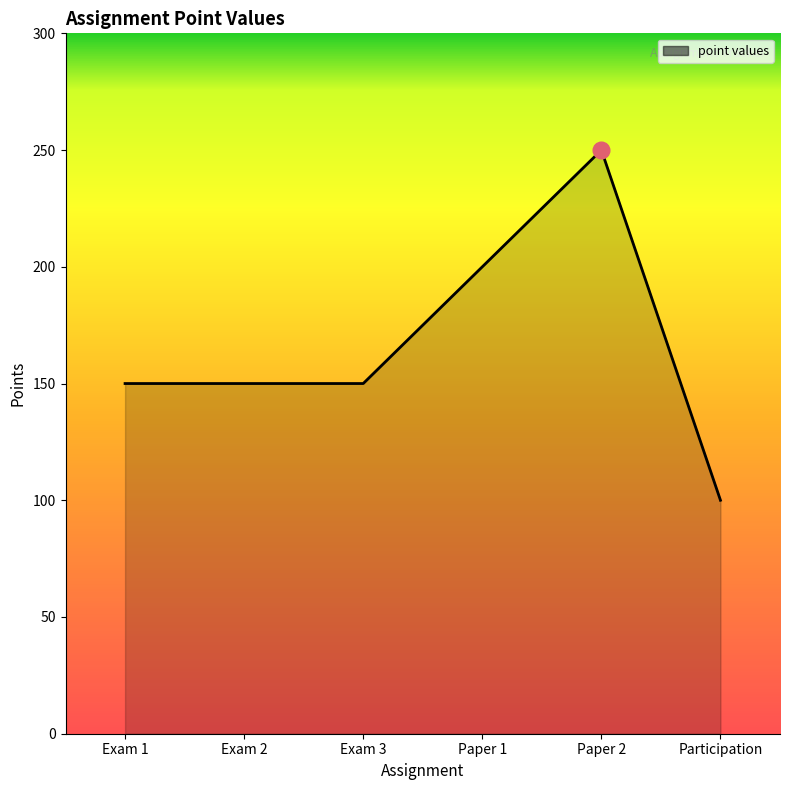

Is it true that the value at Exam 1 is 150?

True